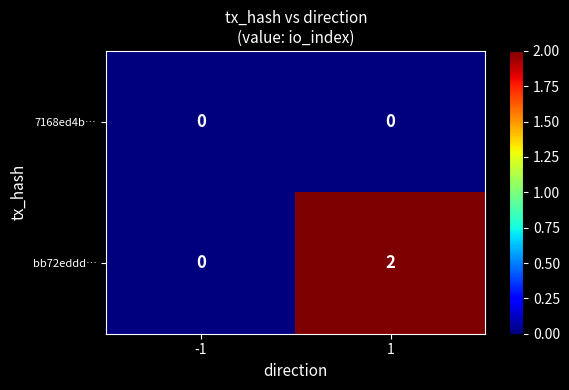

List the series in order of their overall mean, lowest first.

7168ed4b…, bb72eddd…